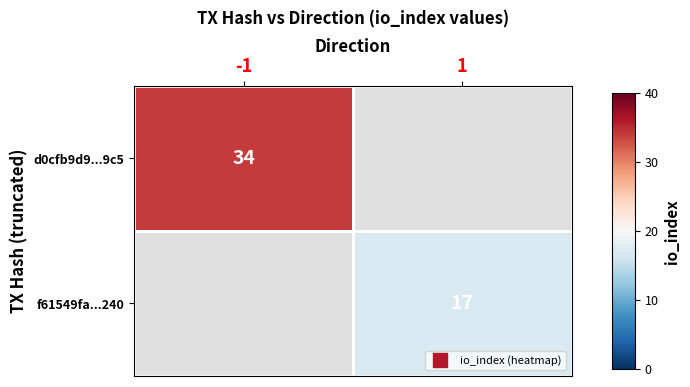

What is the sum of all f61549fa...240 values?

17